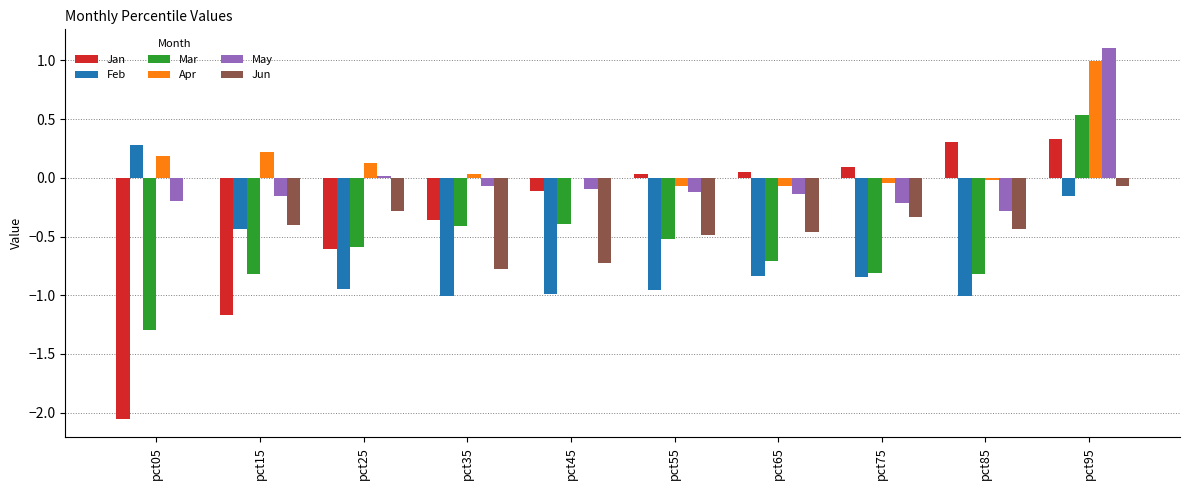

The Jan series shows 0.1 at pct65. True or false?

True